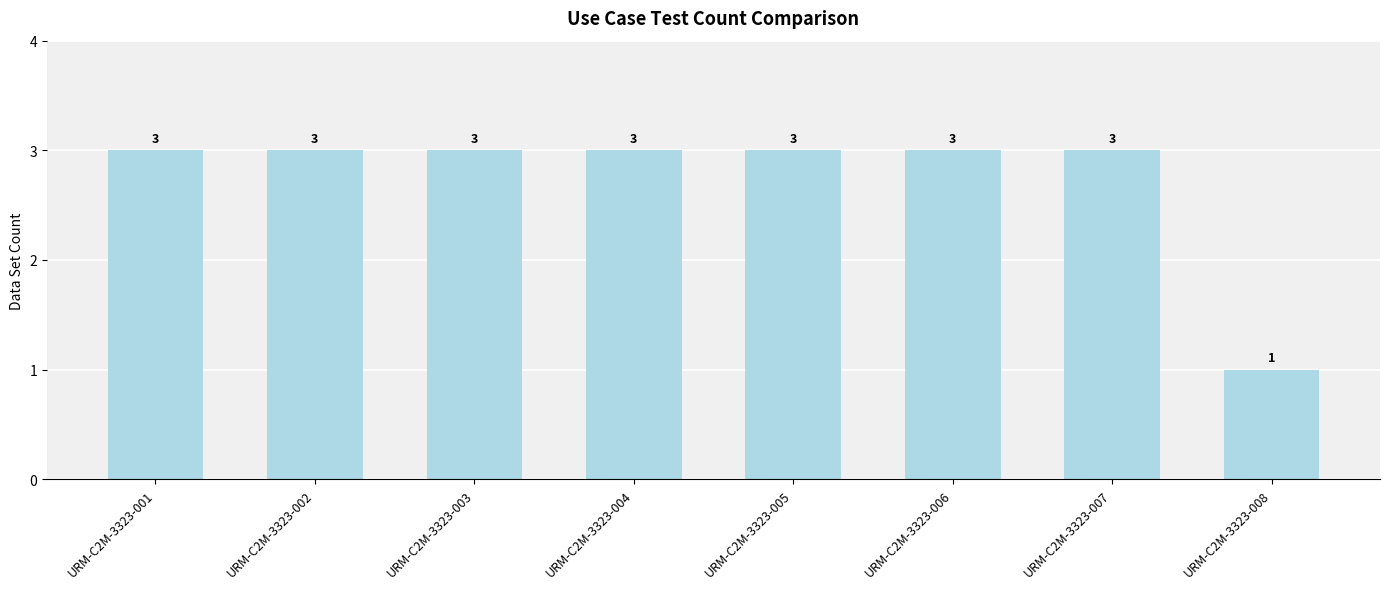

Read the value at URM-C2M-3323-006.

3